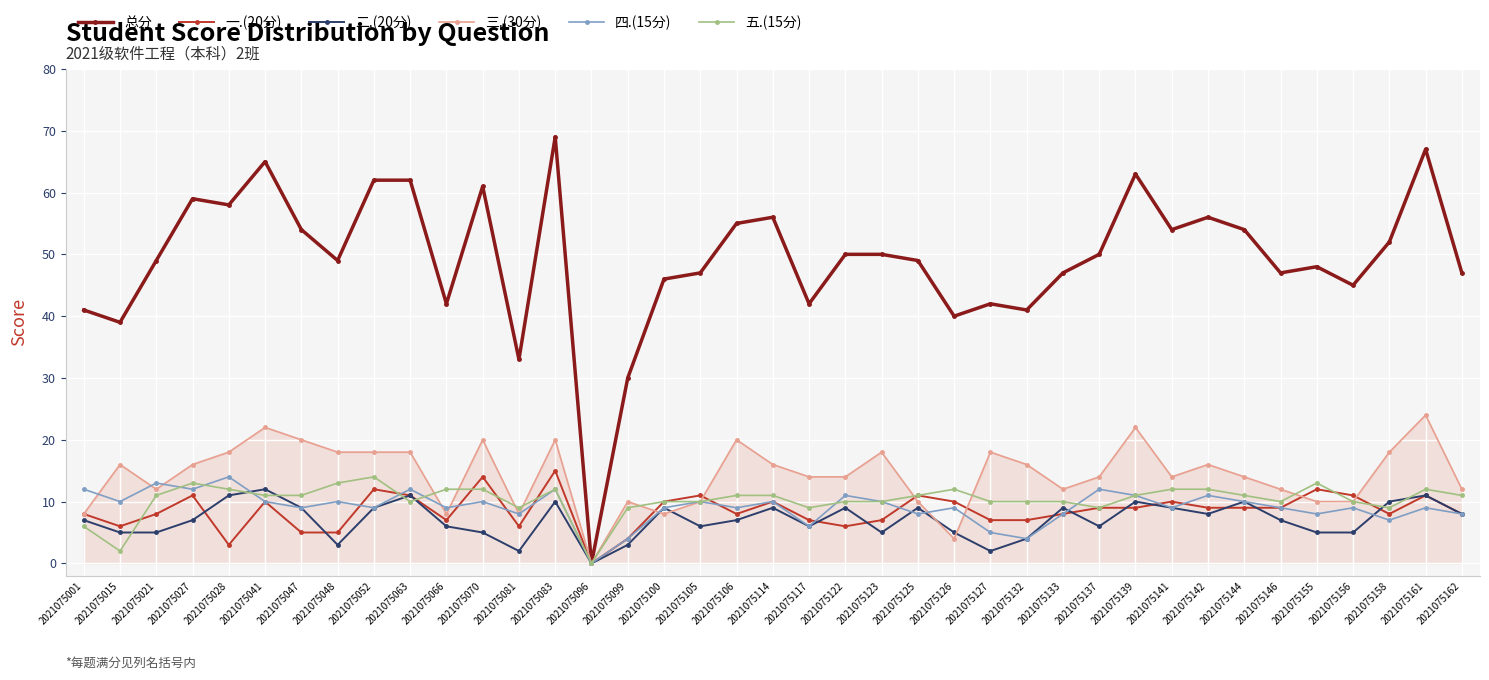

Which series has the largest total across all categories?

总分